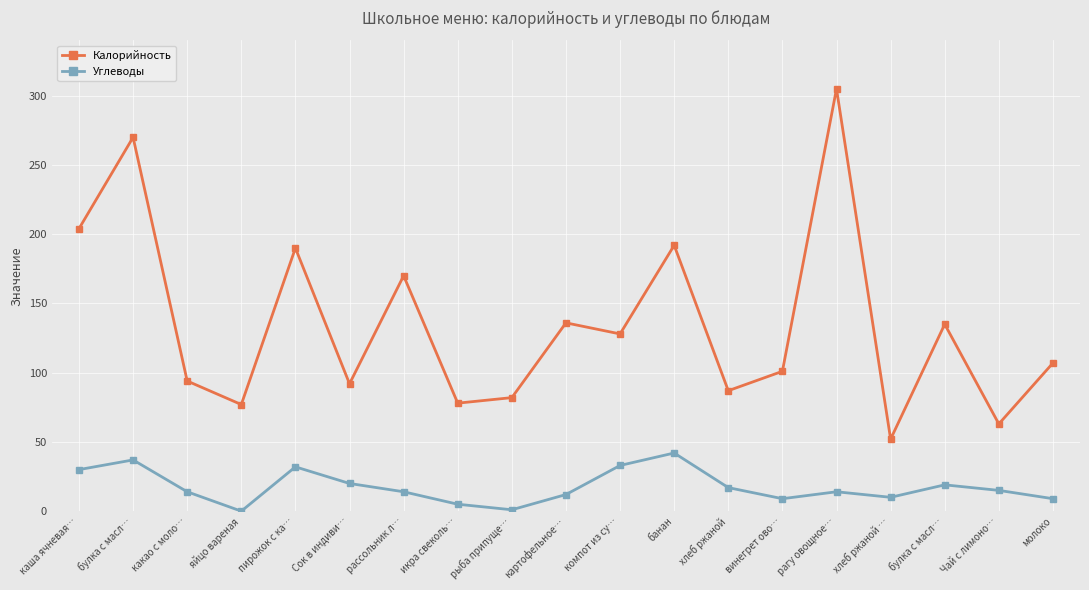

List the series in order of their overall mean, lowest first.

Углеводы, Калорийность